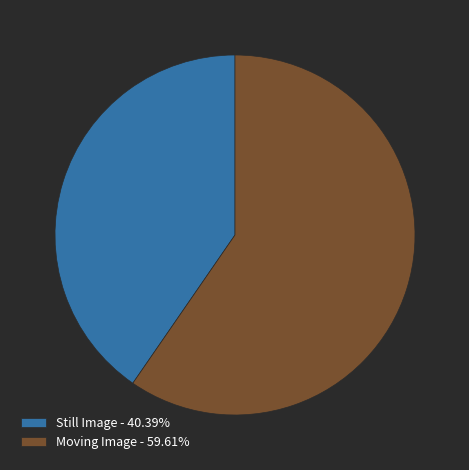

Combined, do Still Image - 40.39% and Moving Image - 59.61% account for over 50%?

Yes